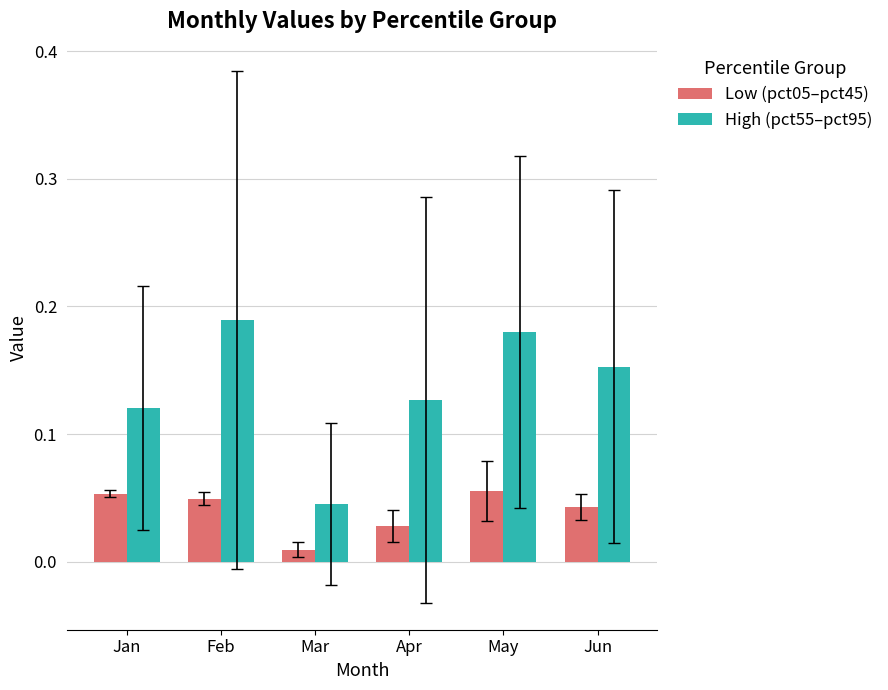

Which series changed the most between Apr and May?

High (pct55–pct95)